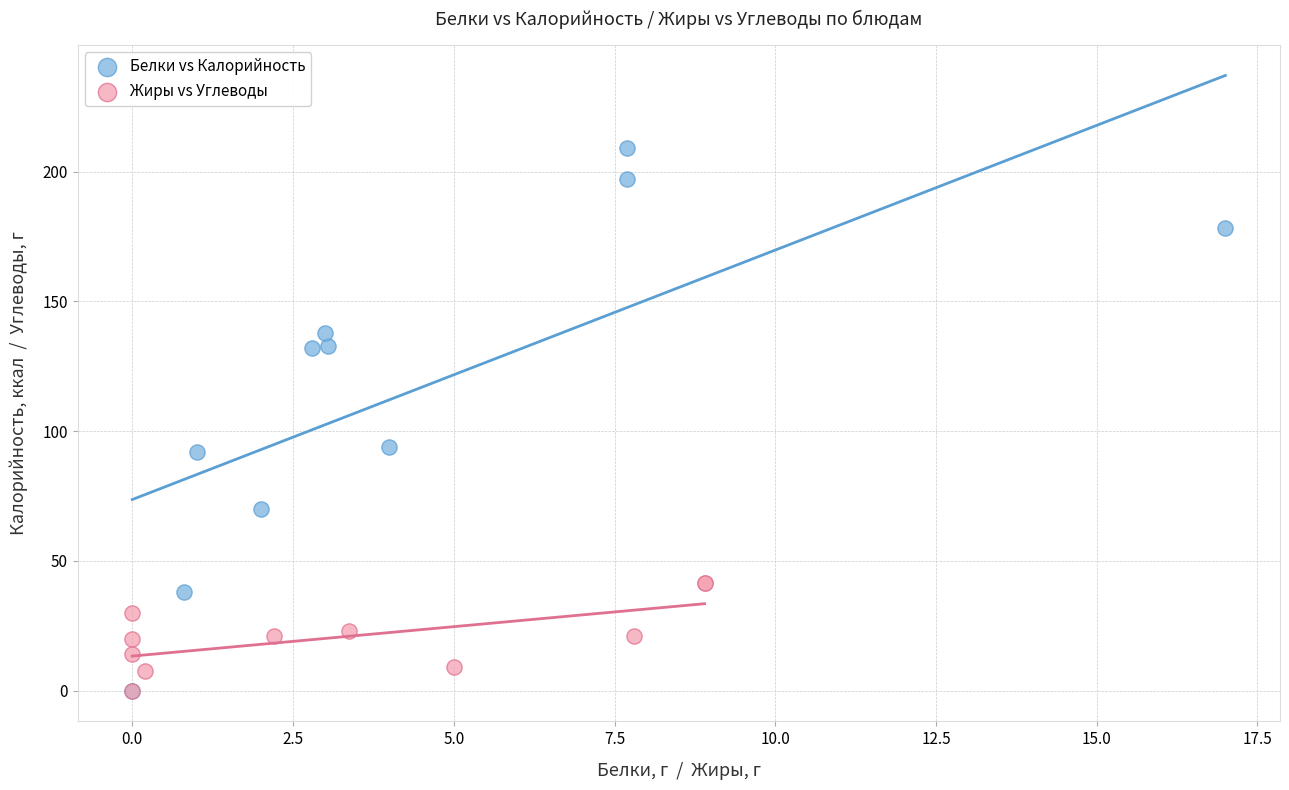

Which series has the widest spread of Y values?

Белки vs Калорийность